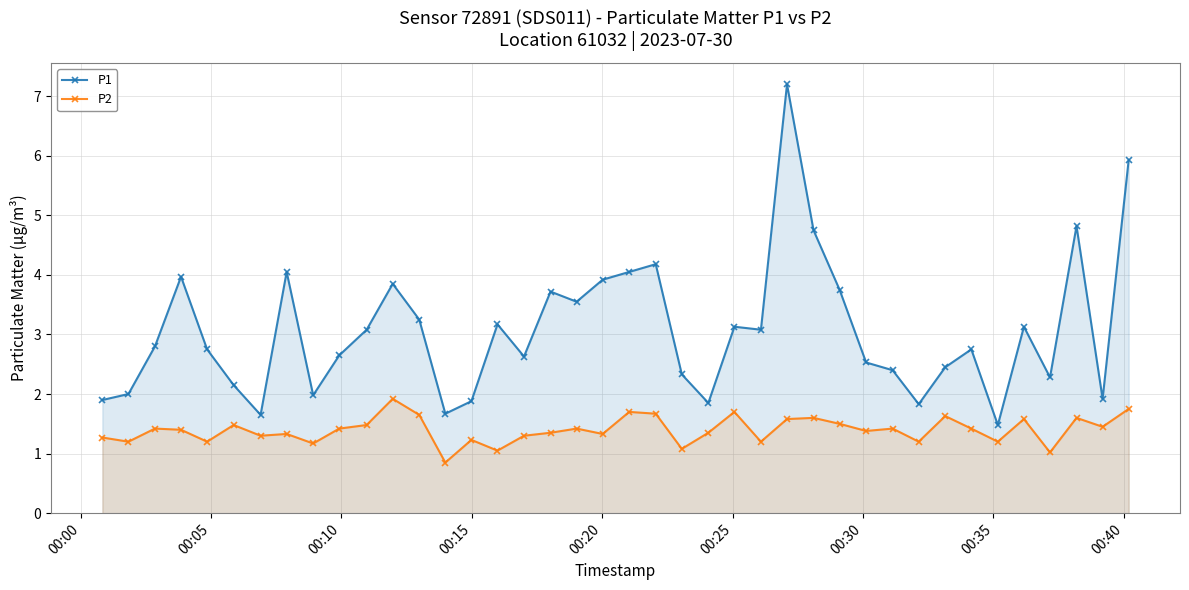

Which series has the largest total across all categories?

P1